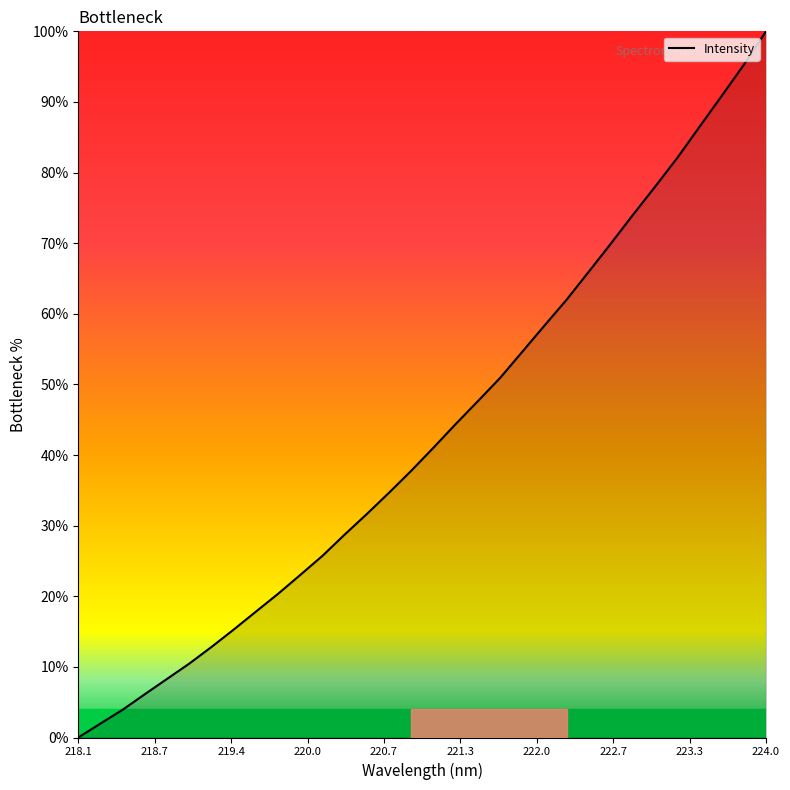

What is the greatest value displayed?

100.0